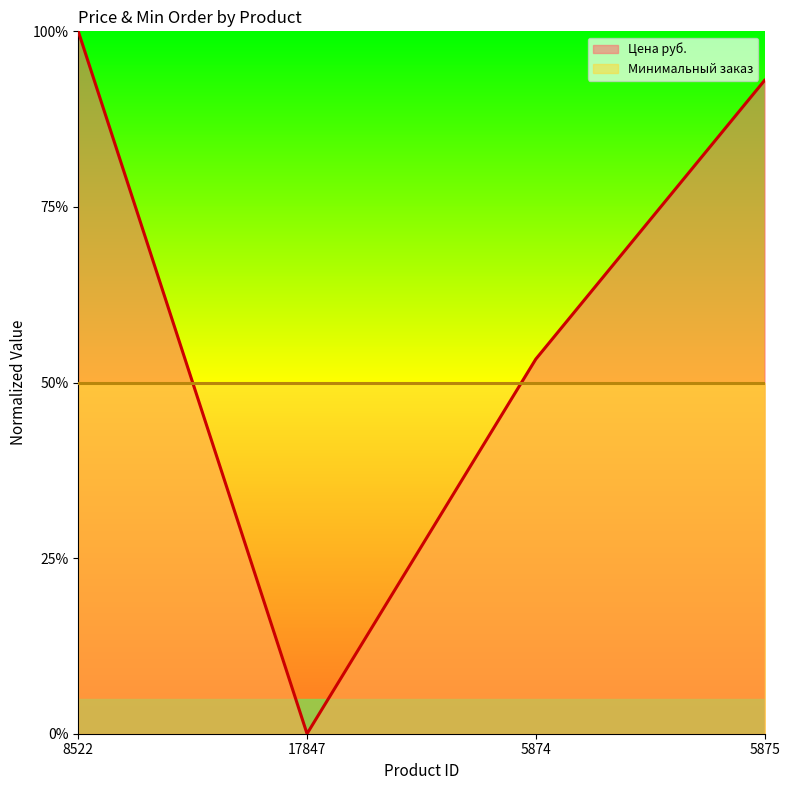

Reading right to left, extract all data points from this chart.

0.9	0.5	0.0	1.0